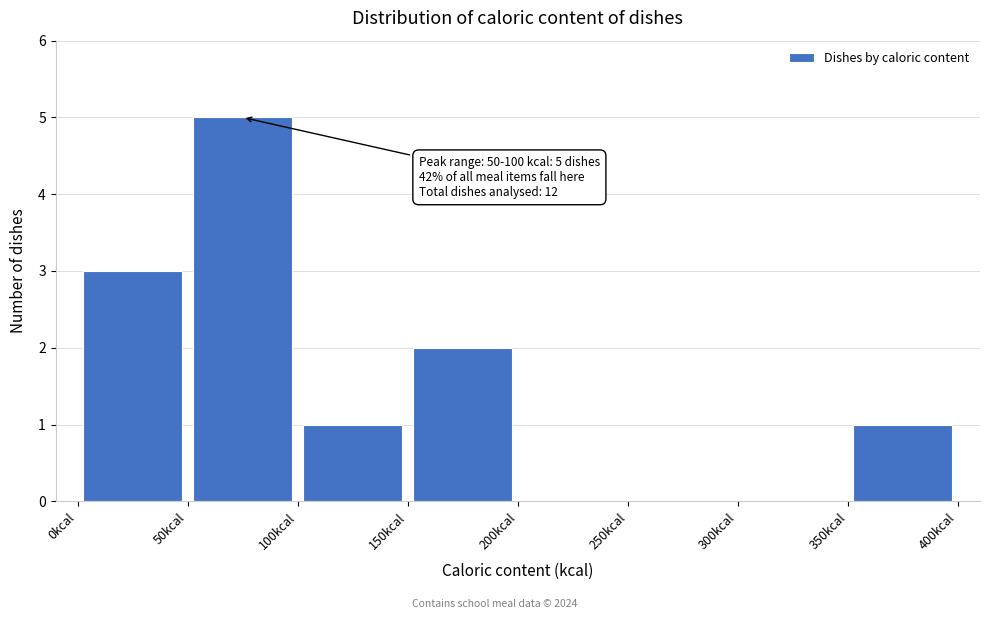

Over which range of the x-axis is the bar tallest?

50 to 100